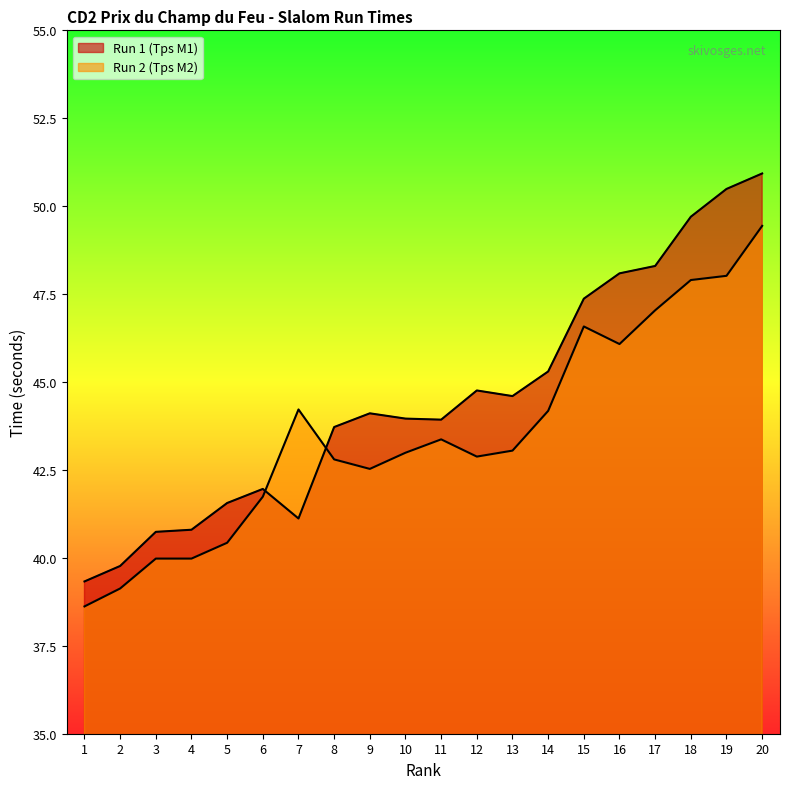

At 4, list the series in order from smallest to largest.

Run 2 (Tps M2), Run 1 (Tps M1)